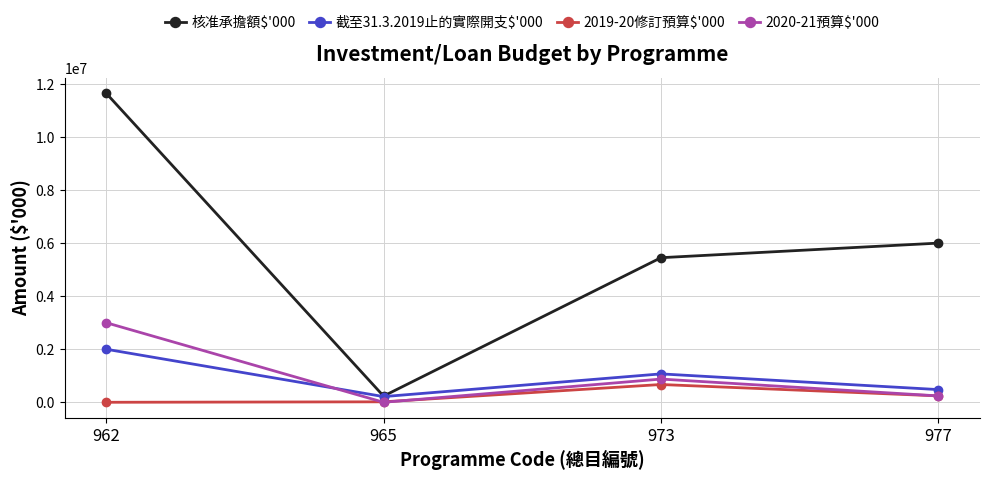

What is the greatest value displayed?

11650000